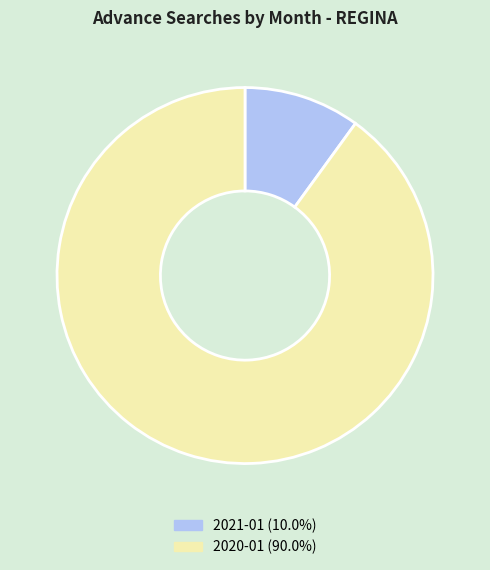

Is the sum of 2021-01 (10.0%) and 2020-01 (90.0%) greater than half?

Yes